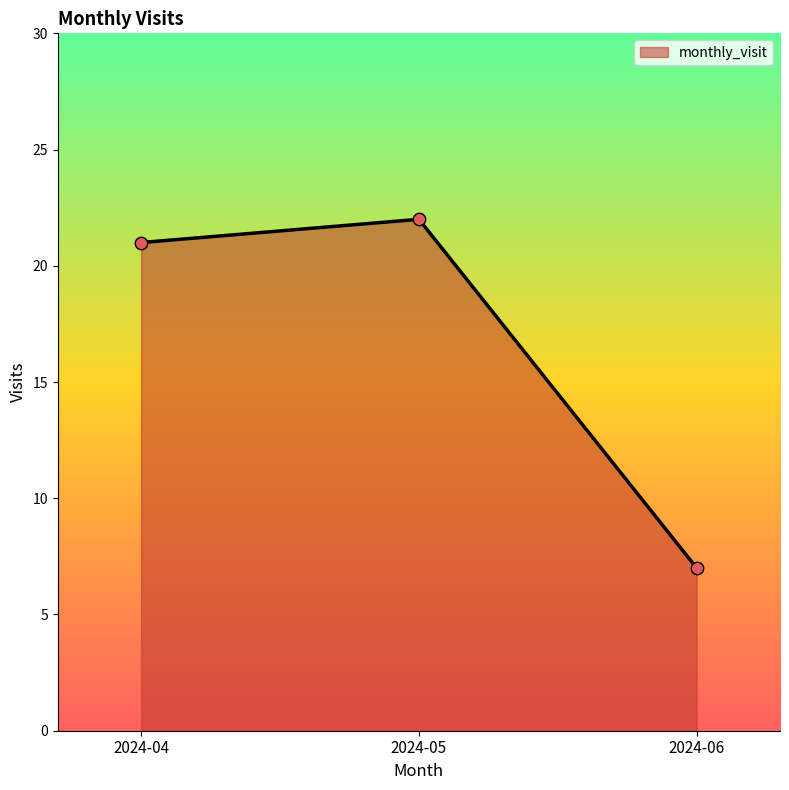

What is the change in value from 2024-05 to 2024-06?

-15